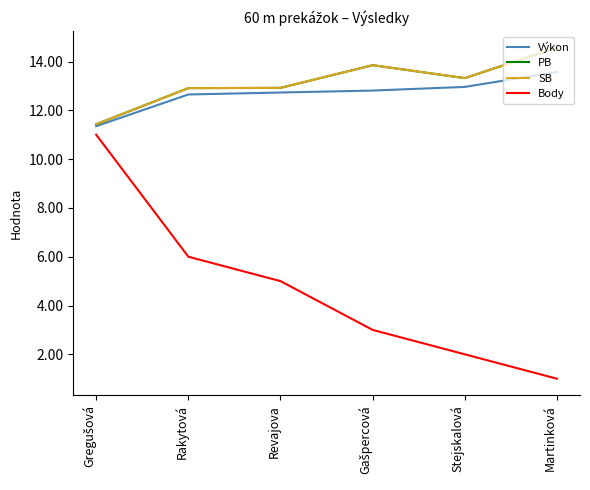

What is the sum of all SB values?

79.0